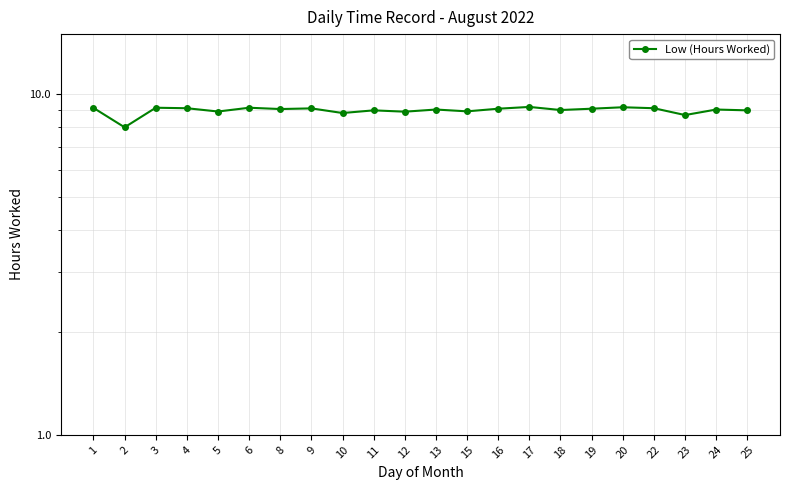

How many data points does each series have?

22